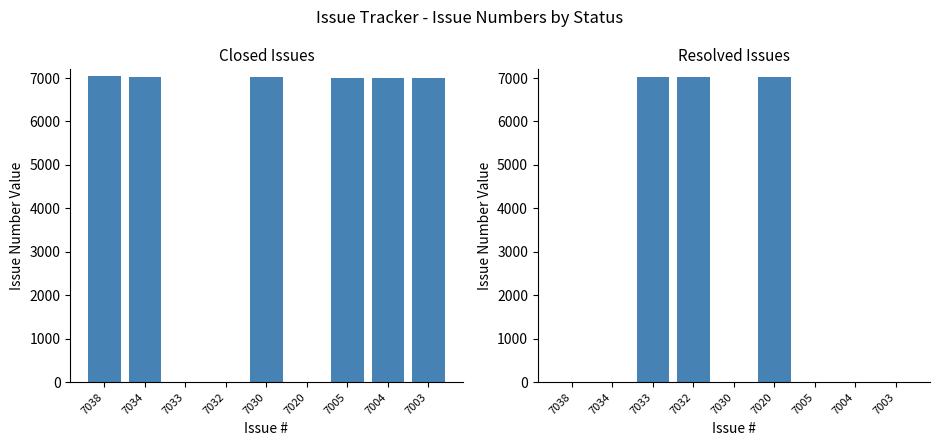

List the series in order of their peak value, lowest first.

Resolved, Closed